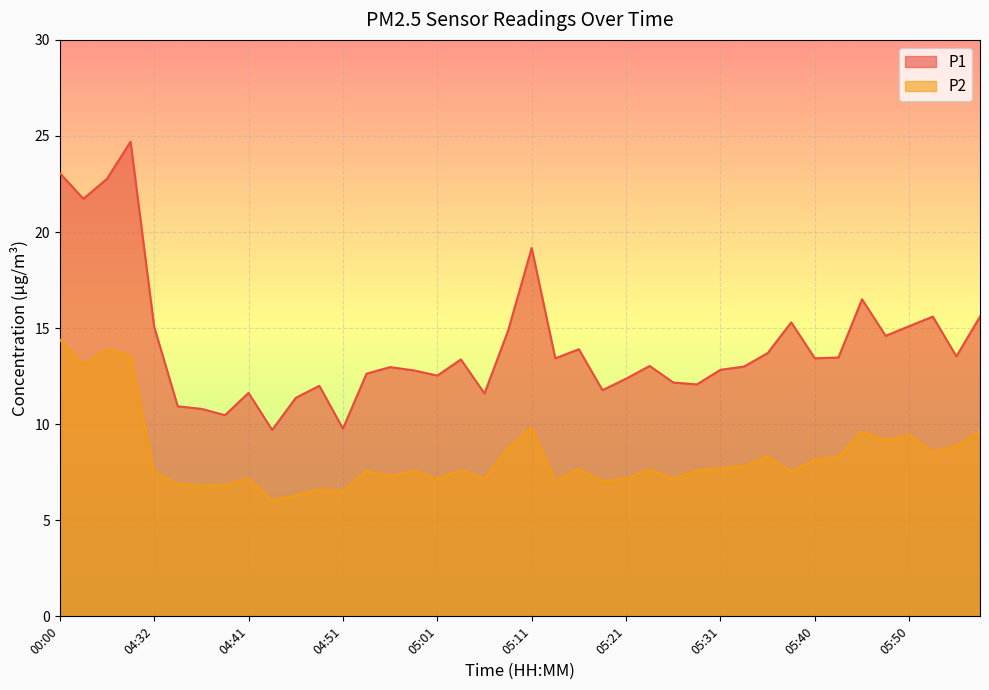

Is the value of P2 at 04:39 greater than the value of P1 at 05:04?

No